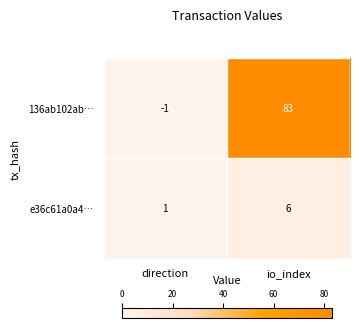

What is the difference between the maximum and minimum values in the 136ab102ab… series?

84